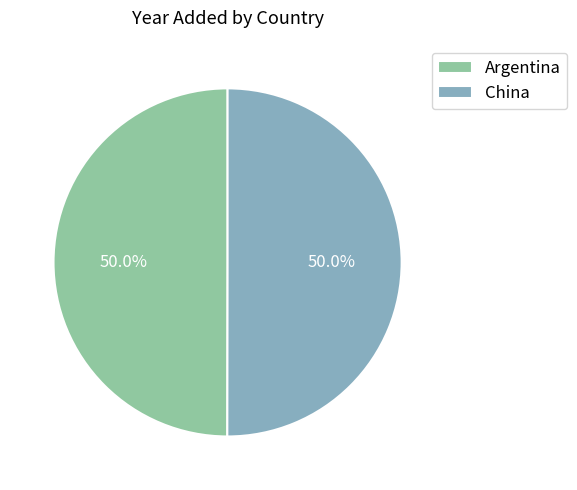

What percentage do Argentina and China together represent?

100.0%